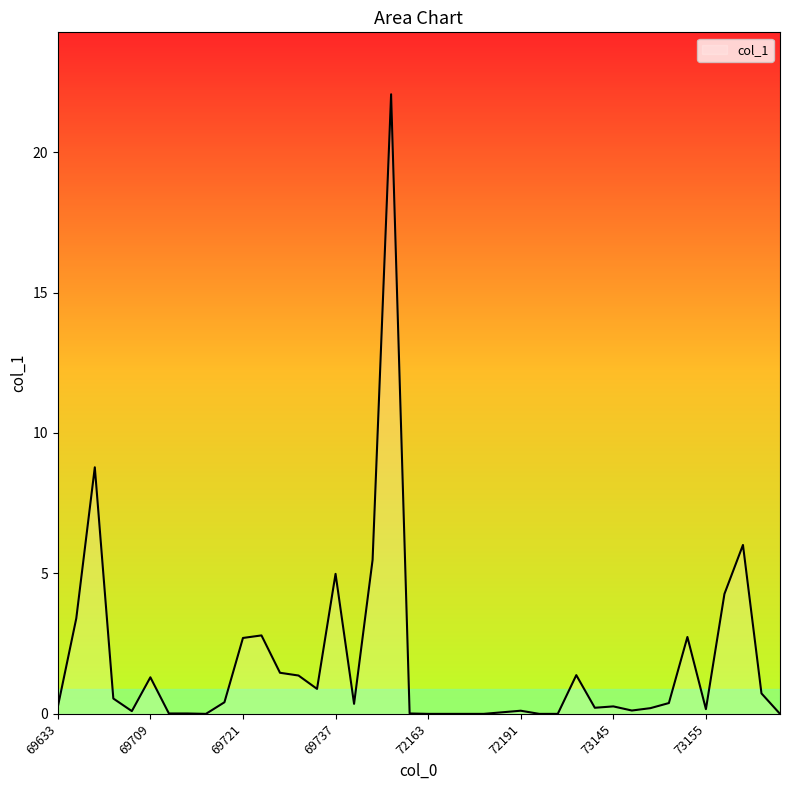

What is the difference between the maximum and second lowest values?

22.1